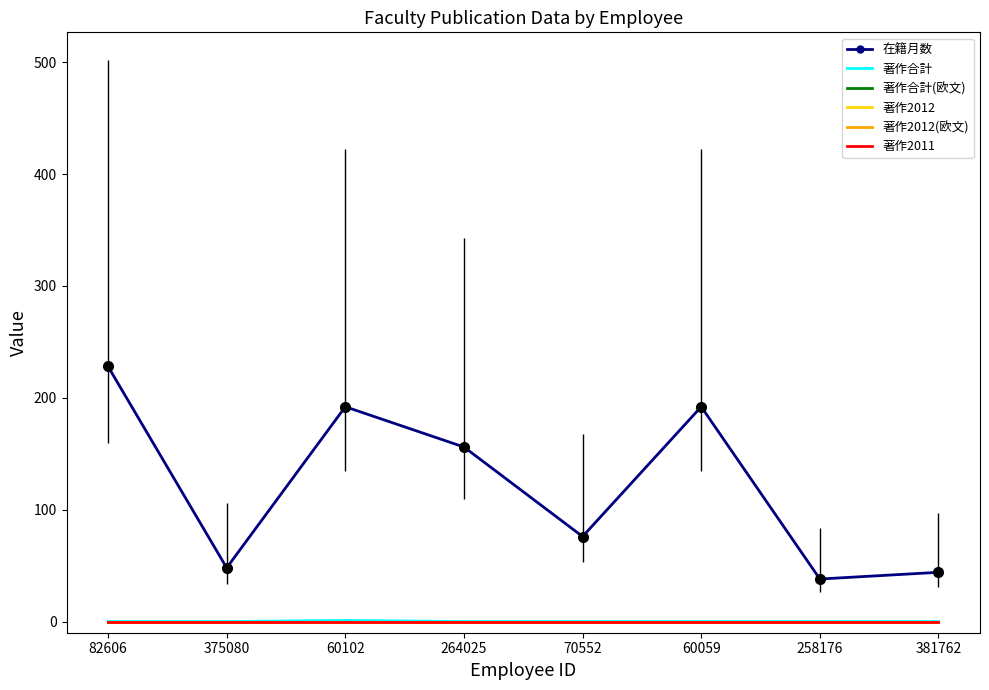

Between 60059 and 60102, which is larger?

60059